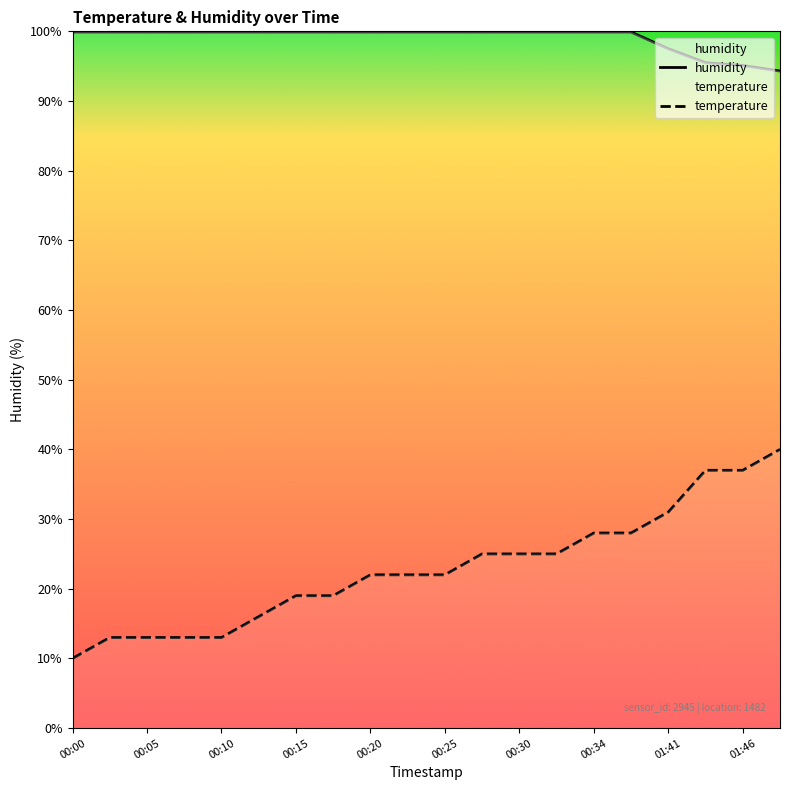

True or false: humidity and temperature cross at least once.

False